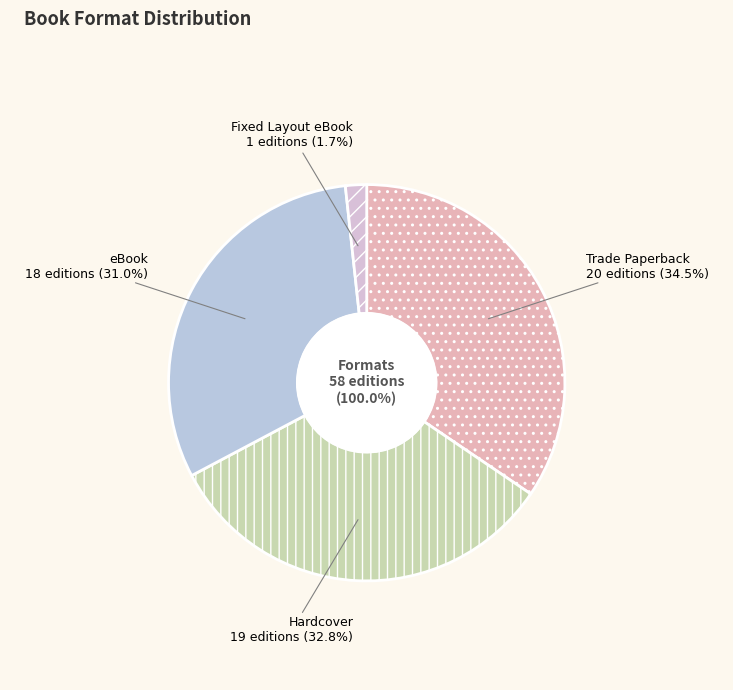

Count the number of slices in the pie.

4